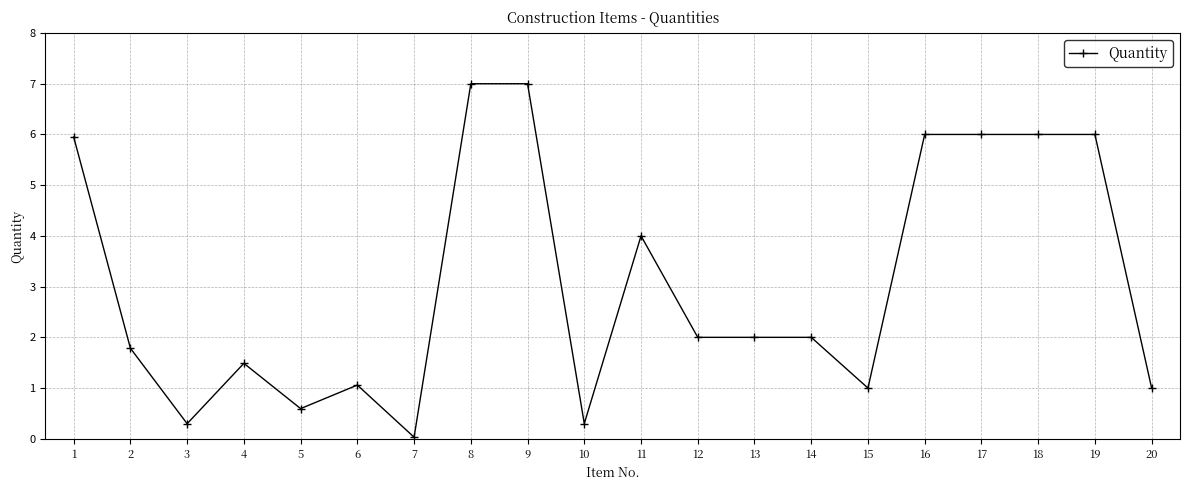

Does the chart have visible grid lines?

Yes